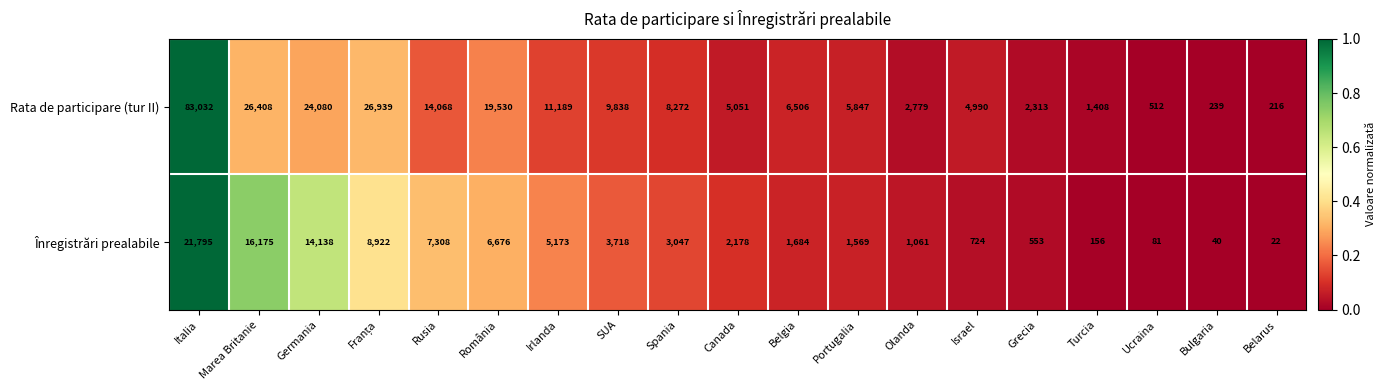

Which series has the widest spread of values?

Rata de participare (tur II)